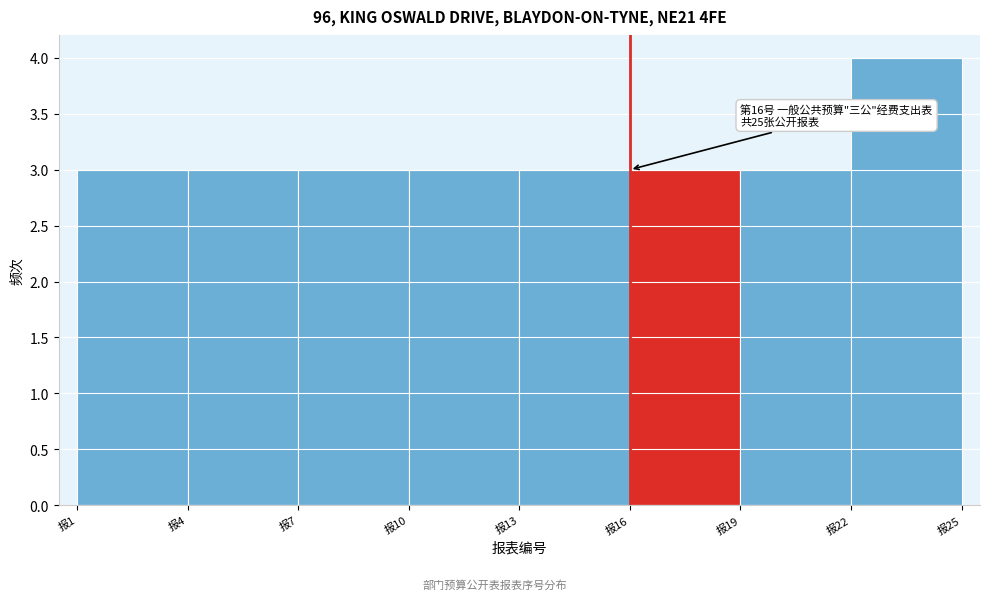

Over which range of the x-axis is the bar tallest?

22 to 25